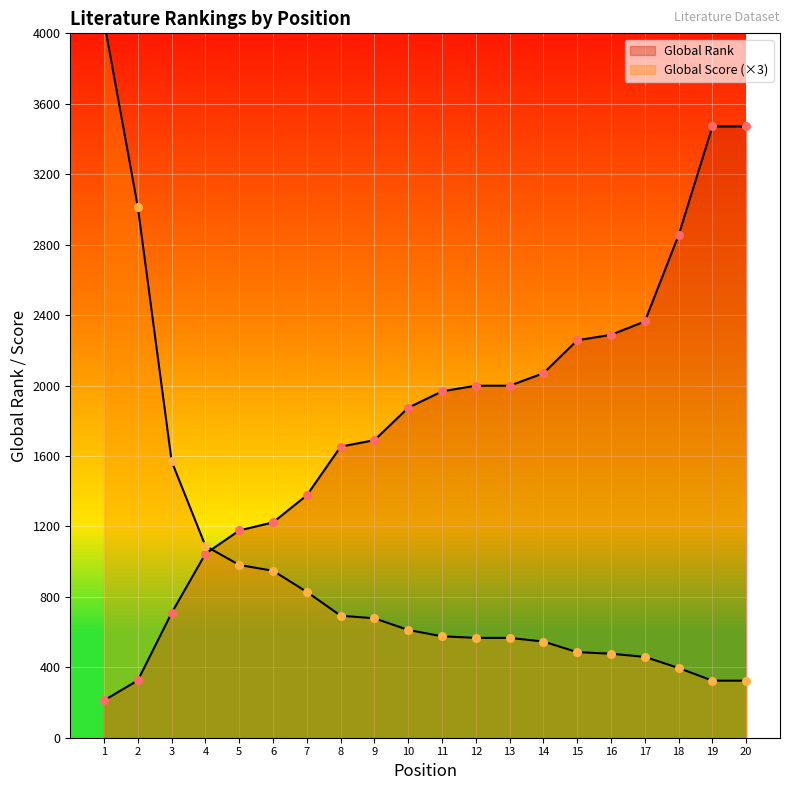

Which series contains the lowest Y value?

Global Rank